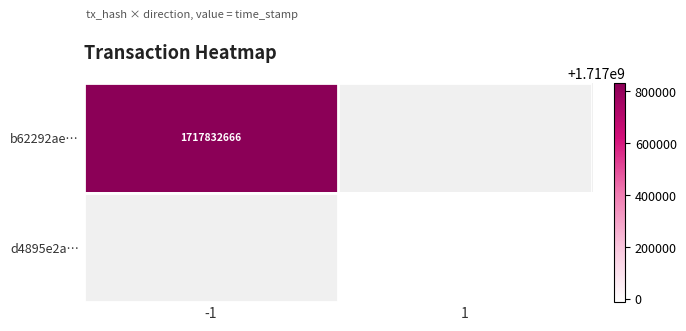

The value of d4895e2a… at 1 is 1716987523. True or false?

True